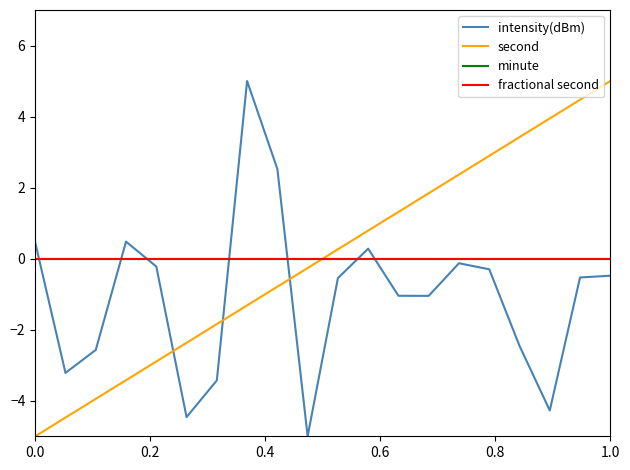

Does the chart display data point markers on the line(s)?

No